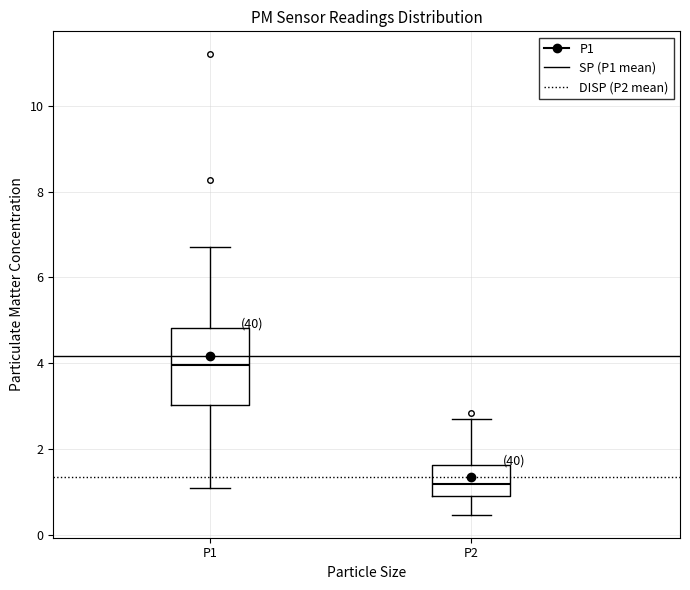

Which box's median line is the lowest?

P2